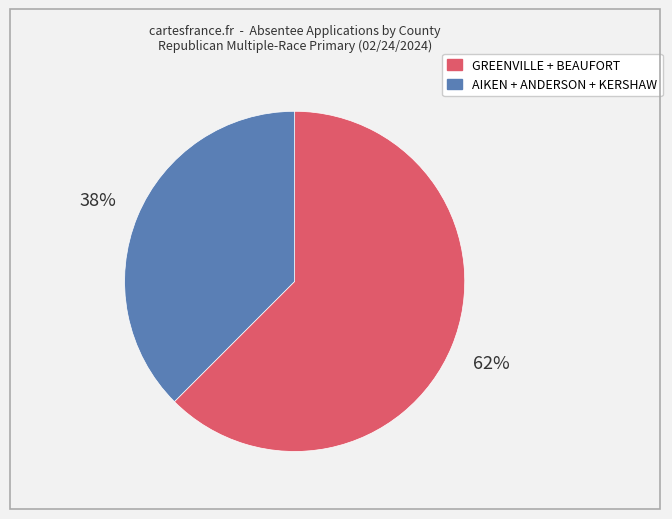

Does any single category account for the majority?

Yes